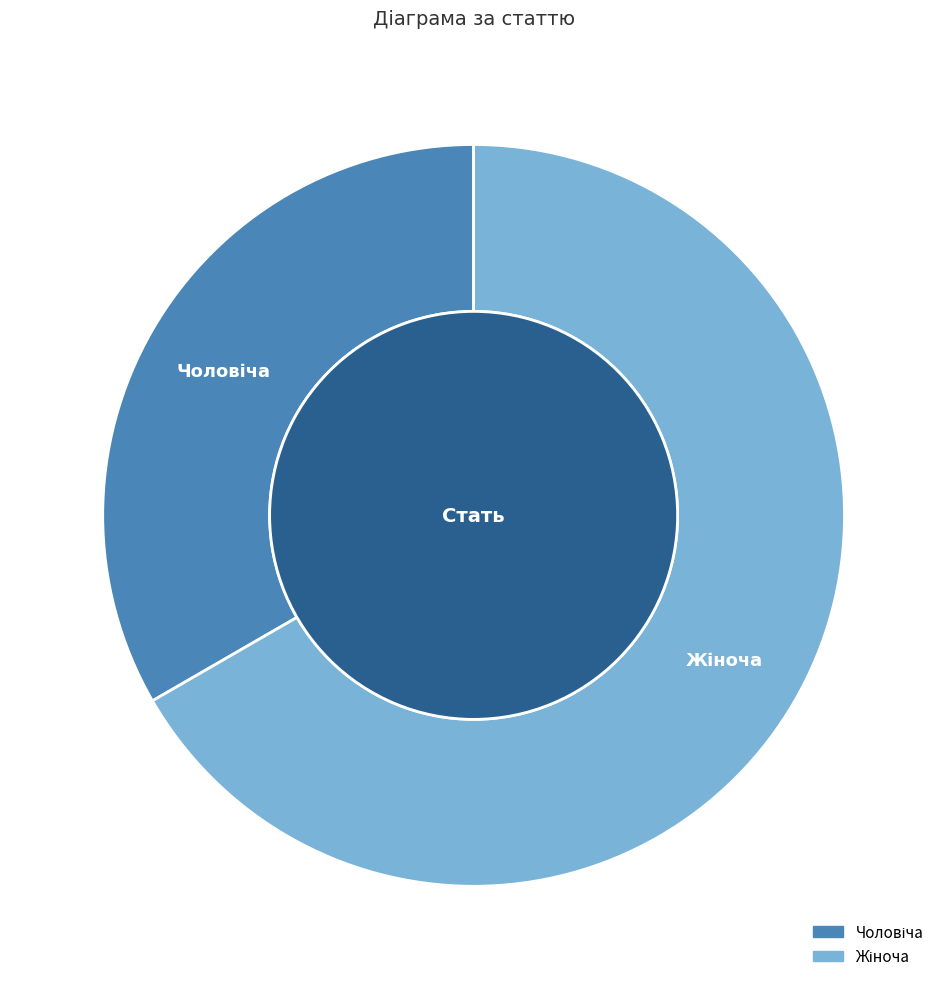

The Чоловіча slice represents 33% of the pie. True or false?

True